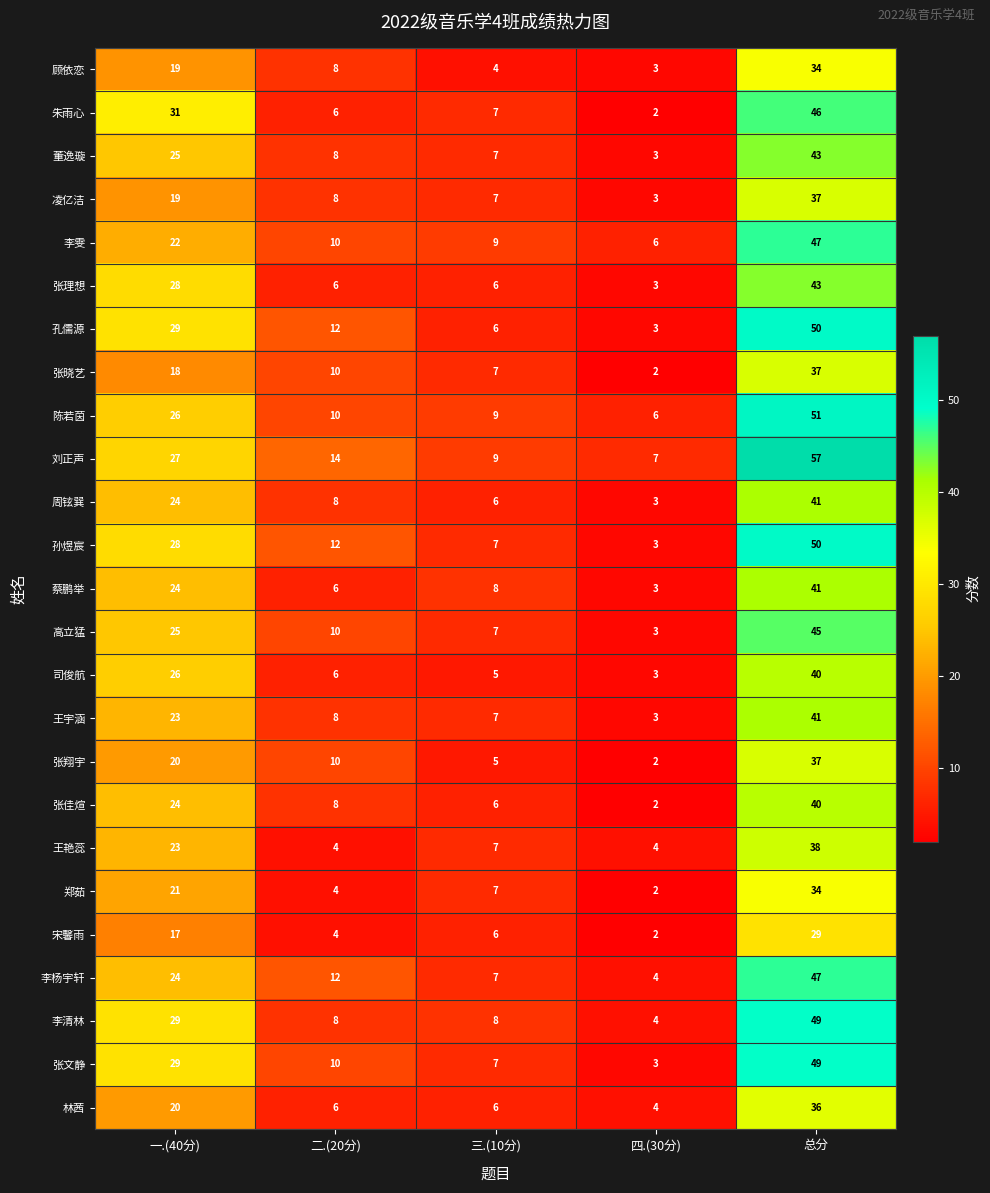

Which category has the lowest value across all series?

四.(30分)